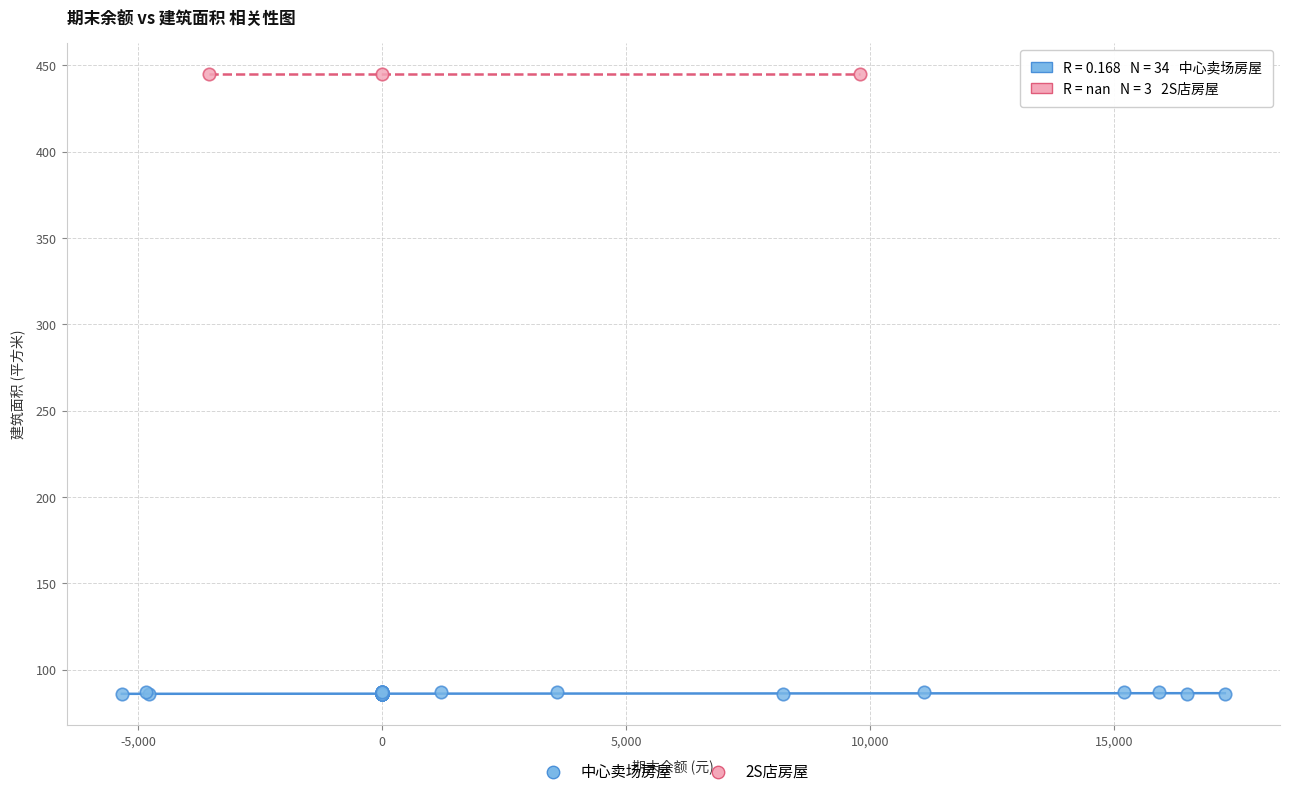

Which series reaches the maximum Y coordinate?

2S店房屋